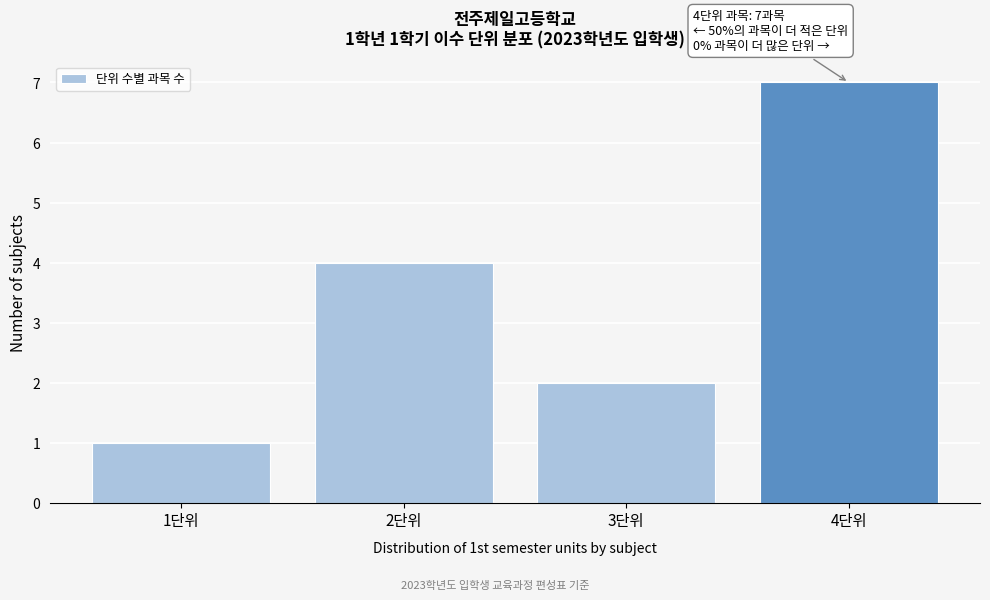

Which range on the x-axis has the tallest bar?

3.5 to 4.5